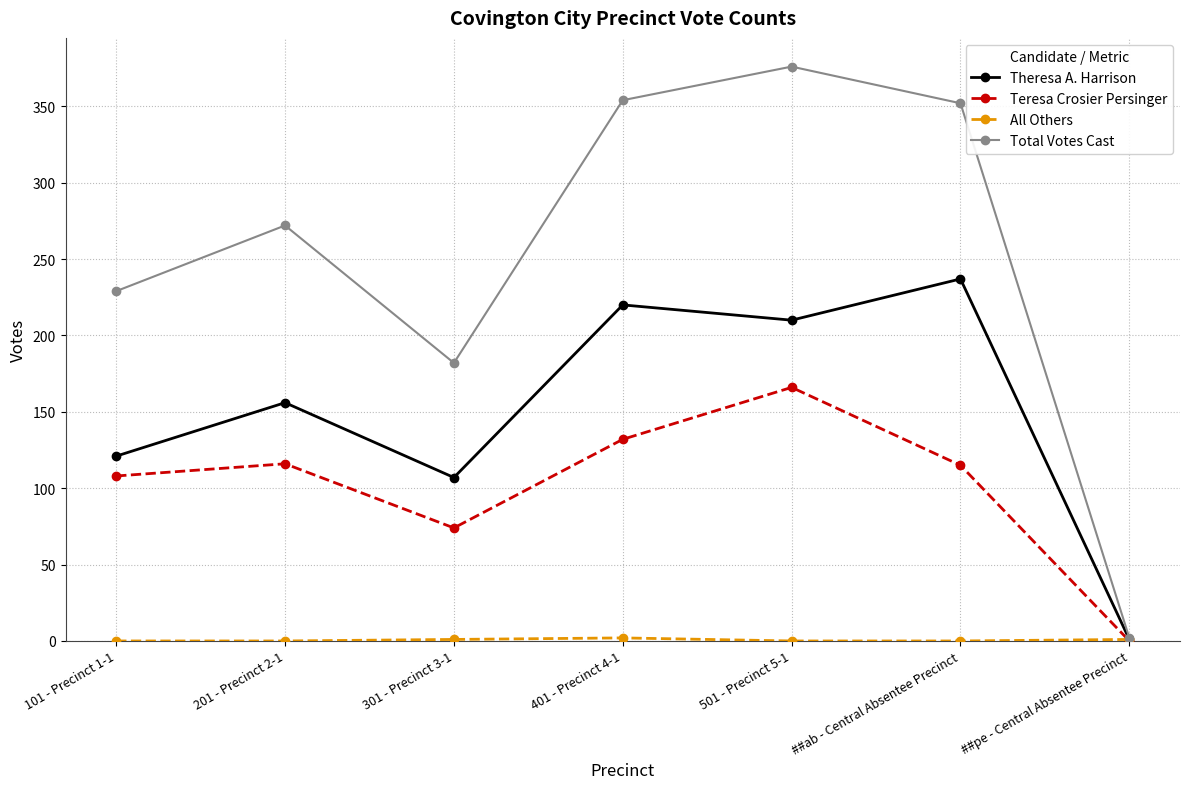

At which category is the sum across all series the highest?

501 - Precinct 5-1